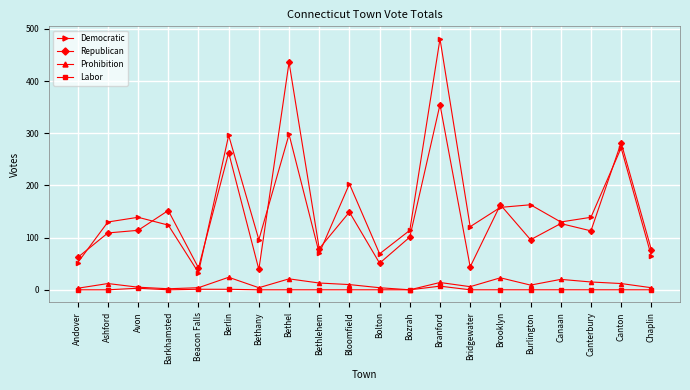

The Republican series shows 236 at Barkhamsted. True or false?

False